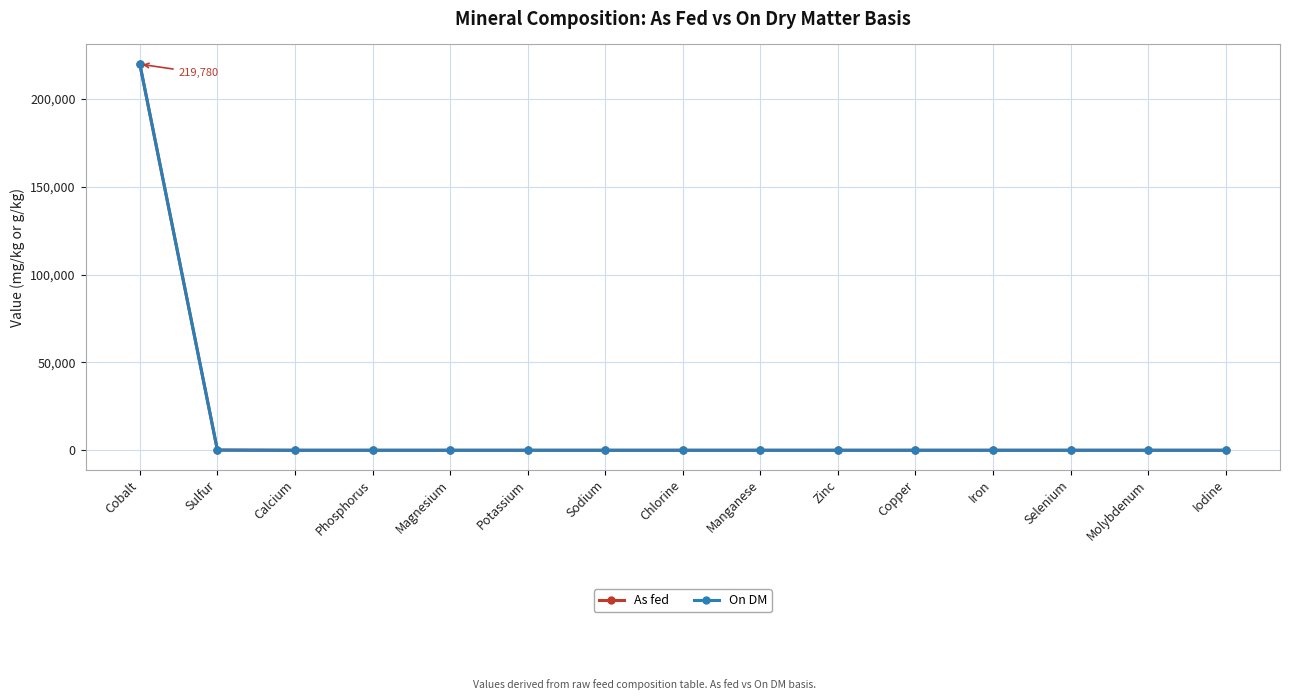

How many values in the On DM series exceed 0?

2